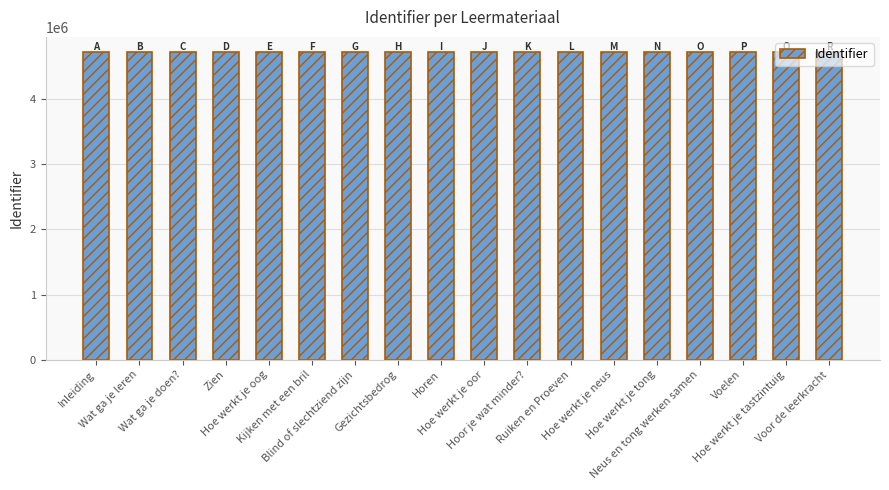

How many series are shown in this chart?

1